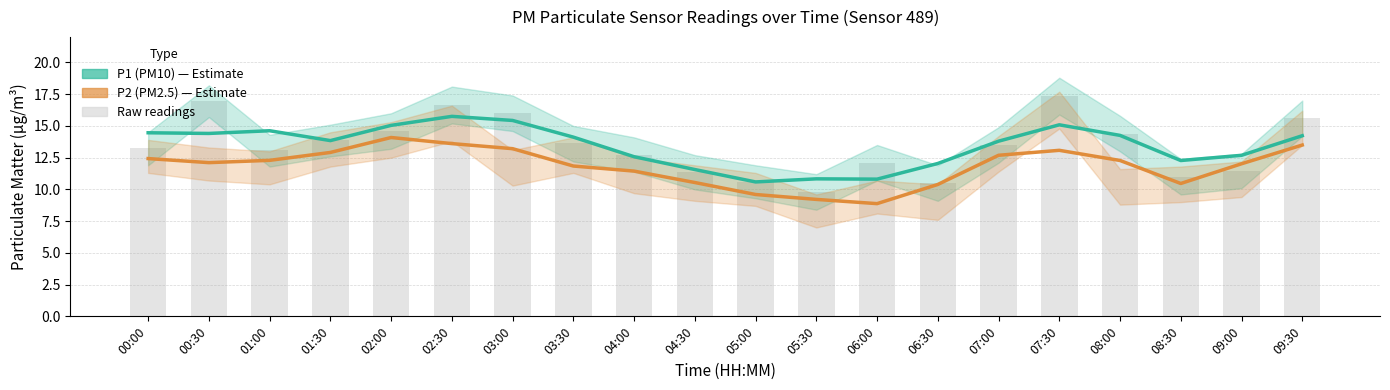

Rank the categories by P2 (PM2.5) value from lowest to highest.

06:00, 05:30, 05:00, 06:30, 08:30, 04:30, 04:00, 03:30, 09:00, 00:30, 08:00, 01:00, 00:00, 07:00, 01:30, 07:30, 03:00, 09:30, 02:30, 02:00